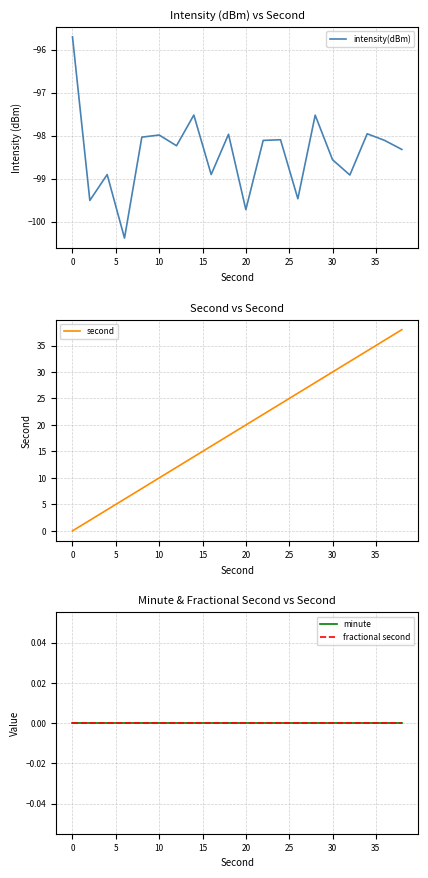

How many data points does each series have?

20